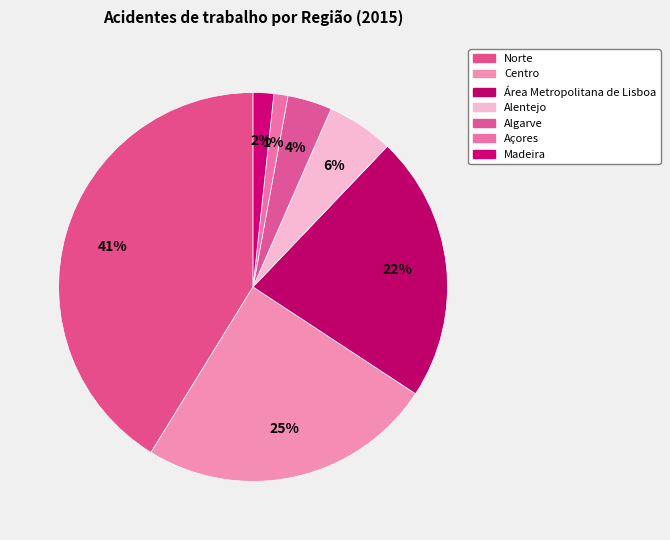

How many segments does this pie chart have?

7